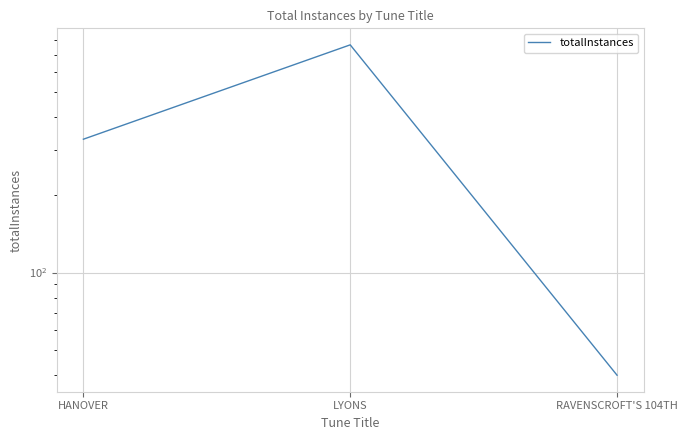

Rank the categories by value from highest to lowest.

LYONS, HANOVER, RAVENSCROFT'S 104TH